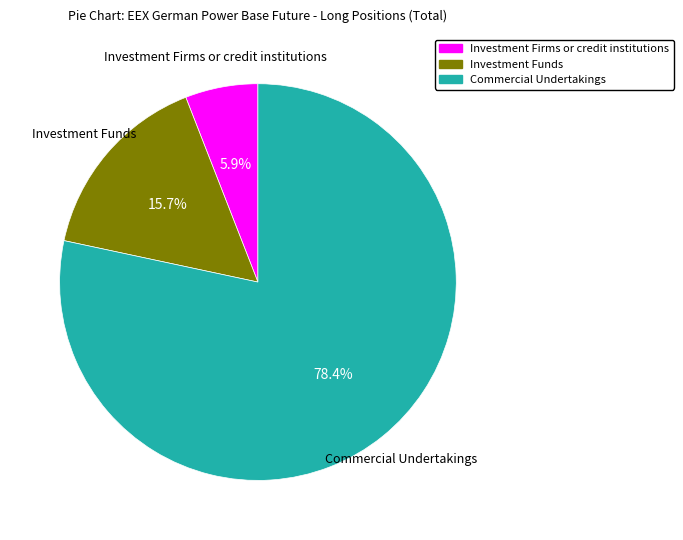

Is there a majority slice in this chart?

Yes